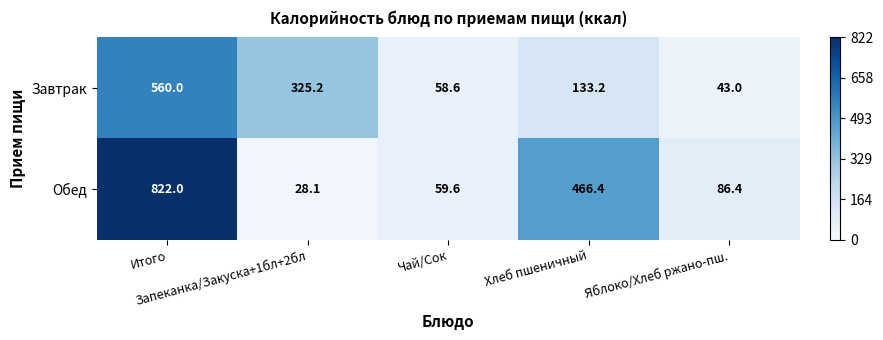

What is the average value of the Завтрак series?

224.0